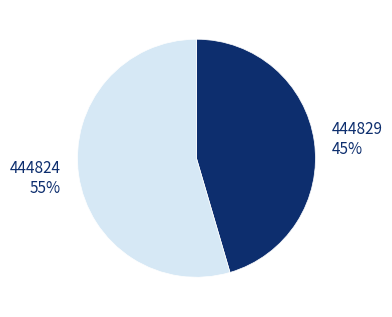

What percentage is the 444829 slice, to the nearest percent?

45%